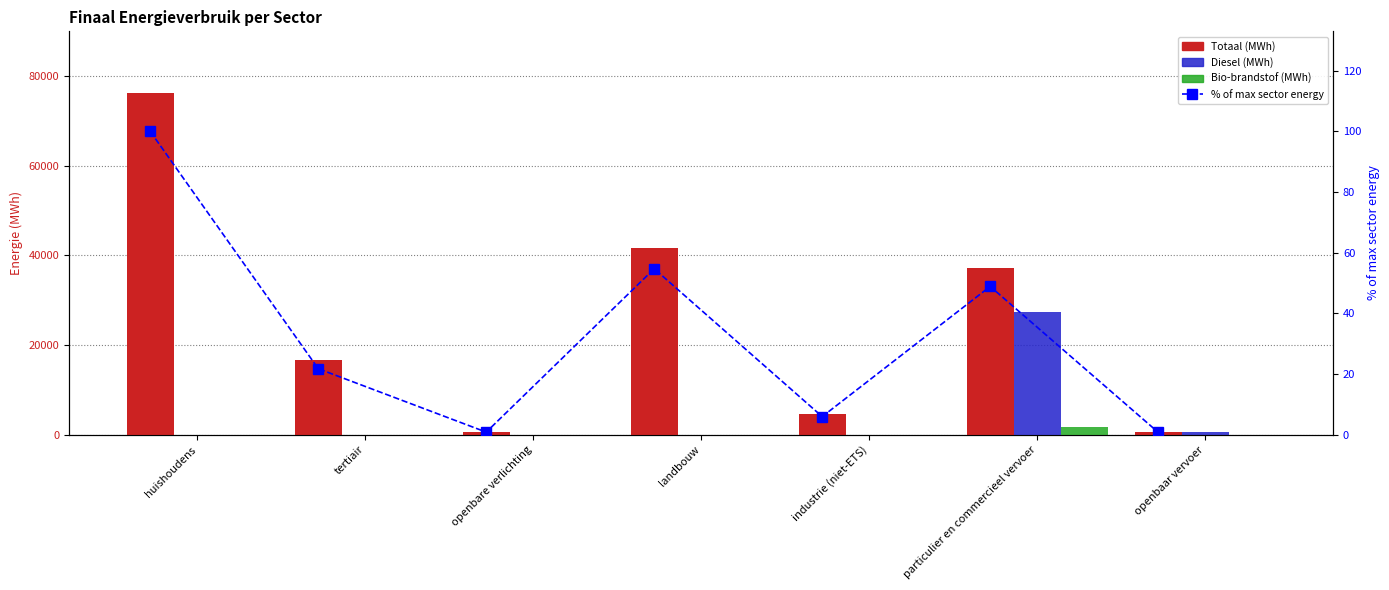

The value of Bio-brandstof (MWh) at landbouw is 0.0. True or false?

True